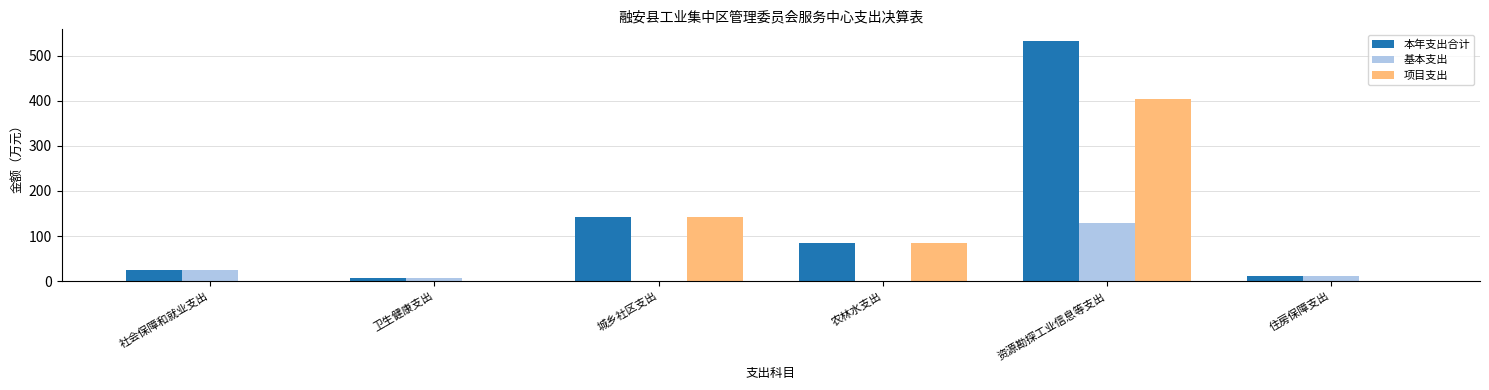

What value does the 项目支出 series have at 农林水支出?

84.0